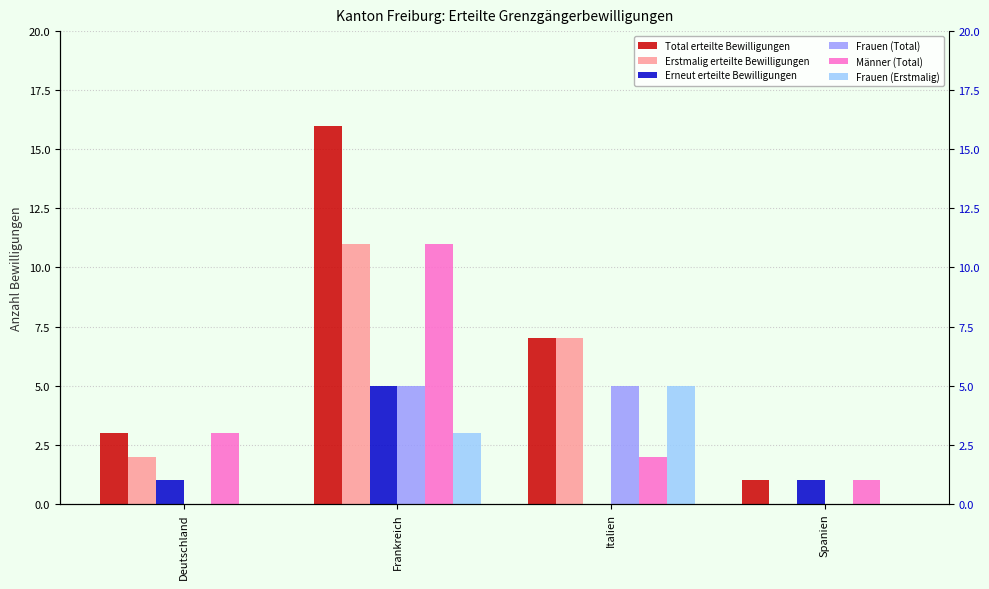

Count the Erneut erteilte Bewilligungen values in the range 1 to 5.

3